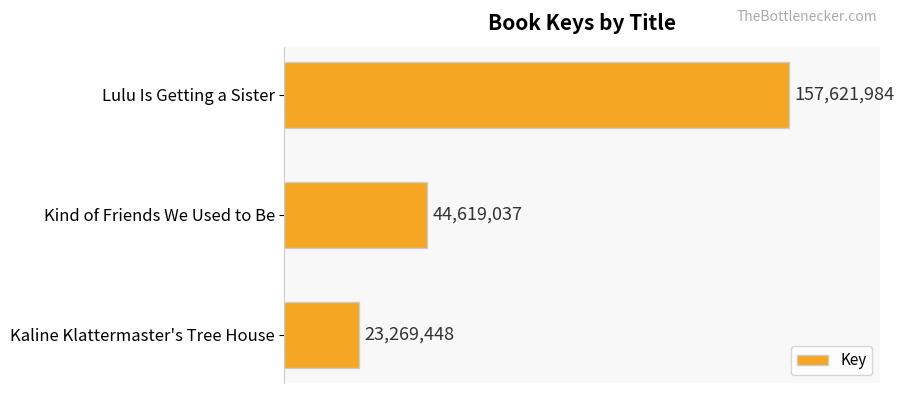

What is the sum of all values?

225510469